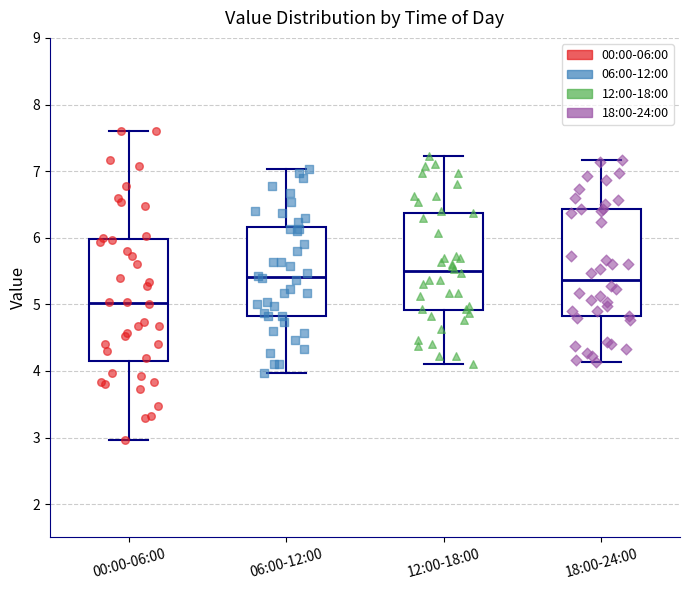

Reading left to right, transcribe this box plot: for each box, give where its median line is, the range the box spans, and where its two whiskers end, as read against the y-axis. The values are not printed on the chart, so give them approximately, as read against the axis.

00:00-06:00: median 5.0, box 4.1 to 6.0, whiskers 3.0 to 7.6
06:00-12:00: median 5.4, box 4.8 to 6.2, whiskers 4.0 to 7.0
12:00-18:00: median 5.5, box 4.9 to 6.4, whiskers 4.1 to 7.2
18:00-24:00: median 5.4, box 4.8 to 6.4, whiskers 4.1 to 7.2